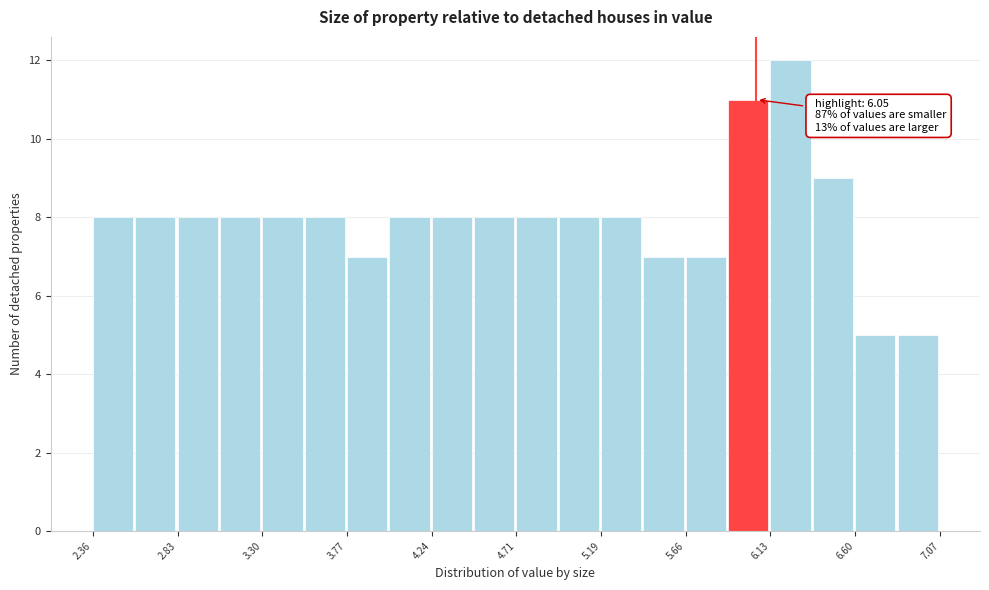

Over which range of the x-axis is the bar tallest?

6.15 to 6.35